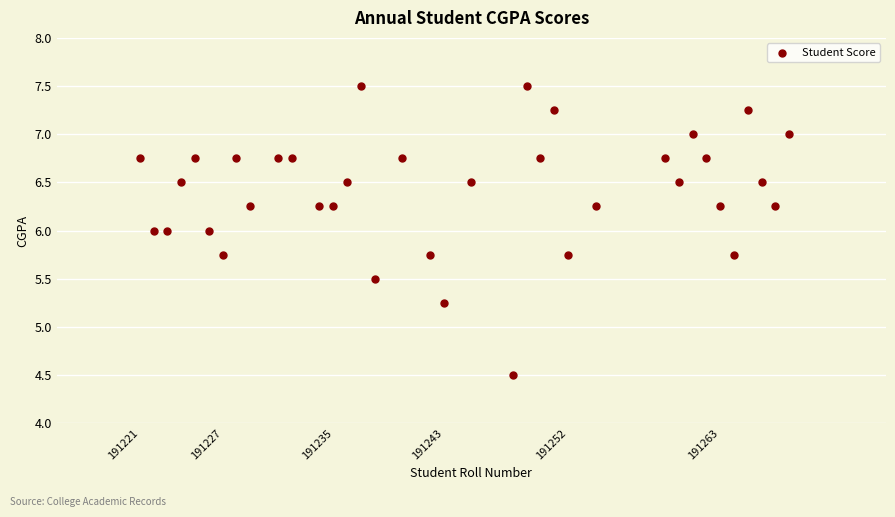

What is the range of Y values (max minus min)?

3.0